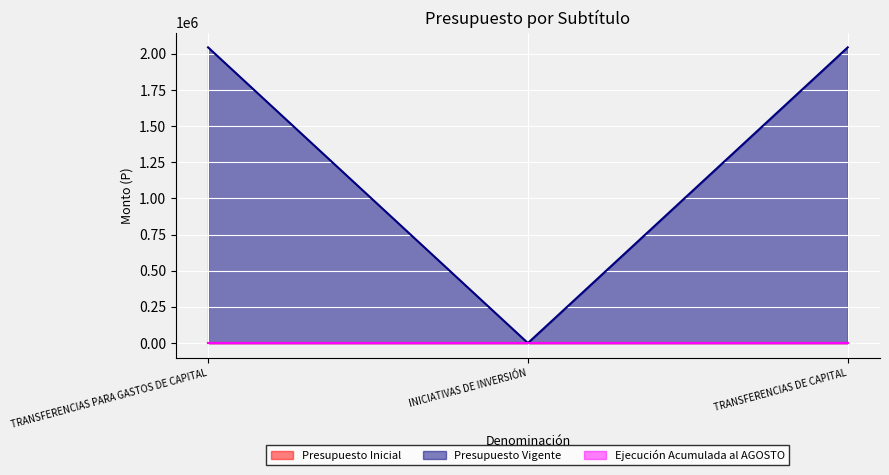

The value of Ejecución Acumulada al AGOSTO at TRANSFERENCIAS PARA GASTOS DE CAPITAL is 0. True or false?

True